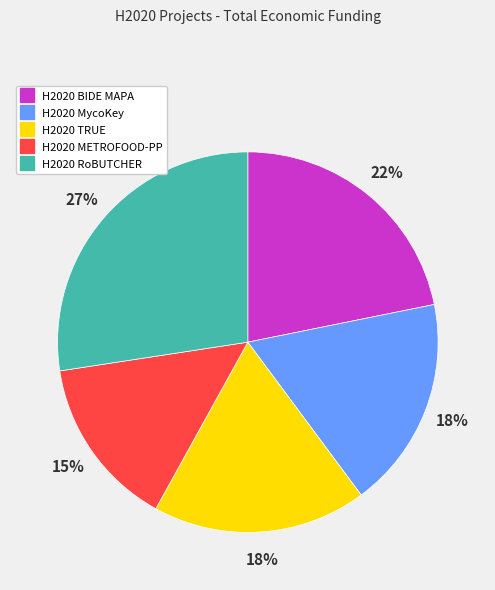

What is the ratio of the value at H2020 TRUE to the value at H2020 MycoKey?

1.0